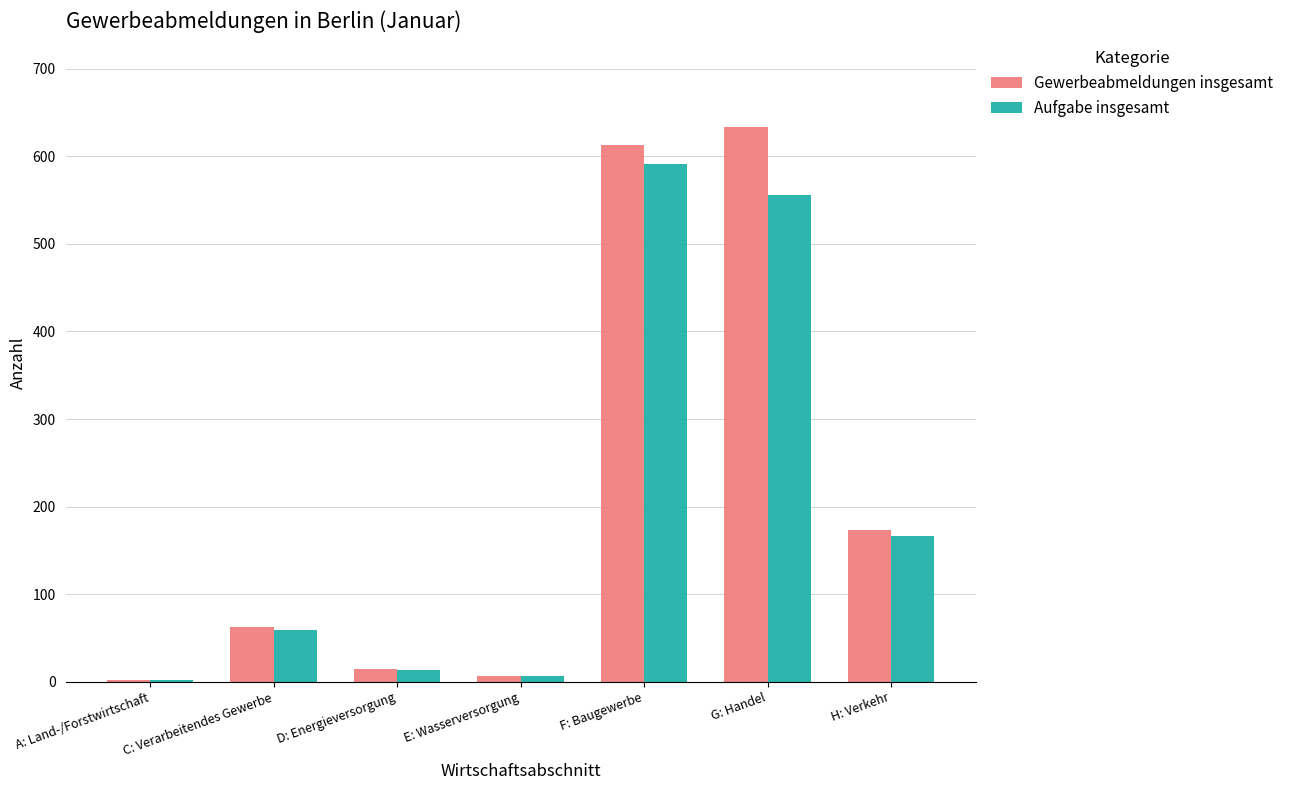

The value of Aufgabe insgesamt at F: Baugewerbe is 591. True or false?

True